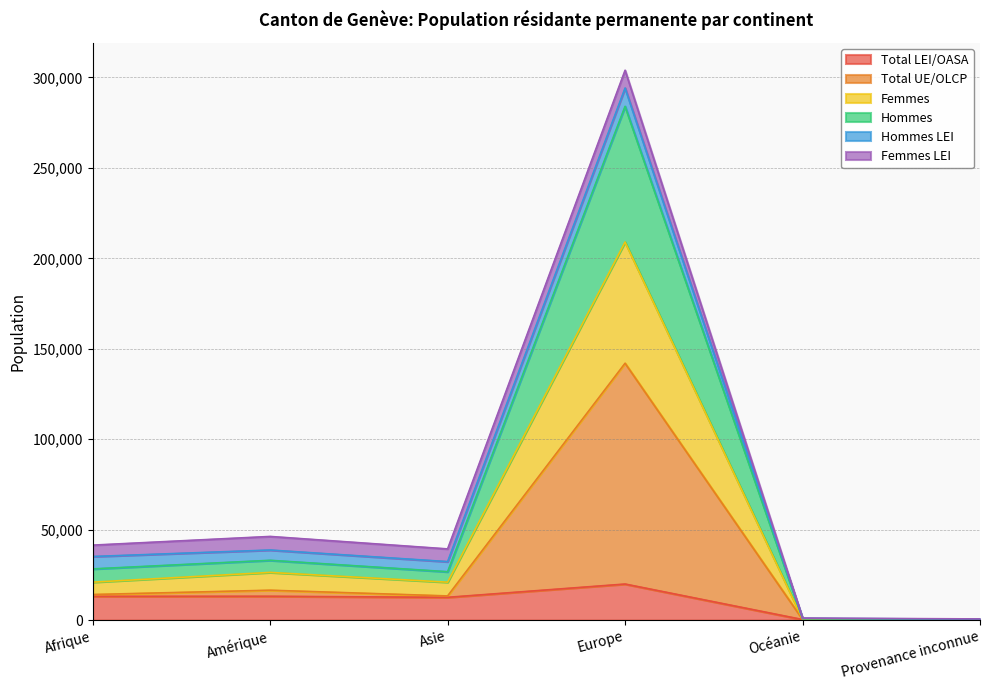

How many values in the Total LEI/OASA series exceed 13139?

2